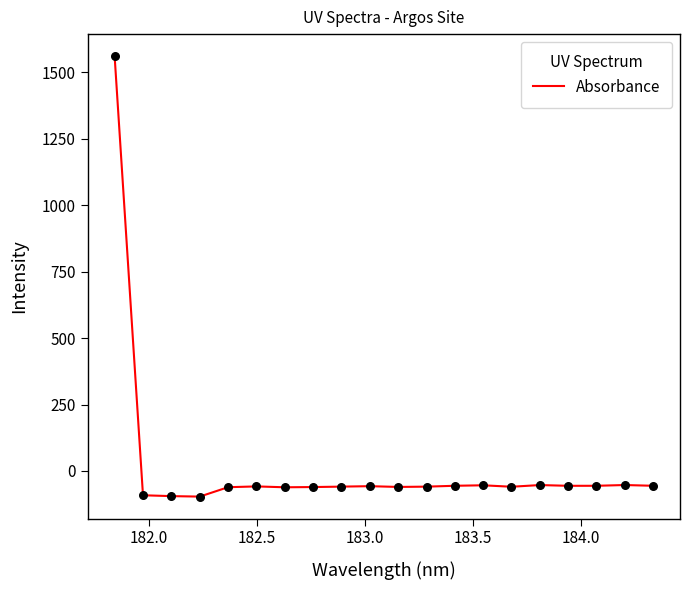

What is the difference between the maximum and minimum values?

1657.5